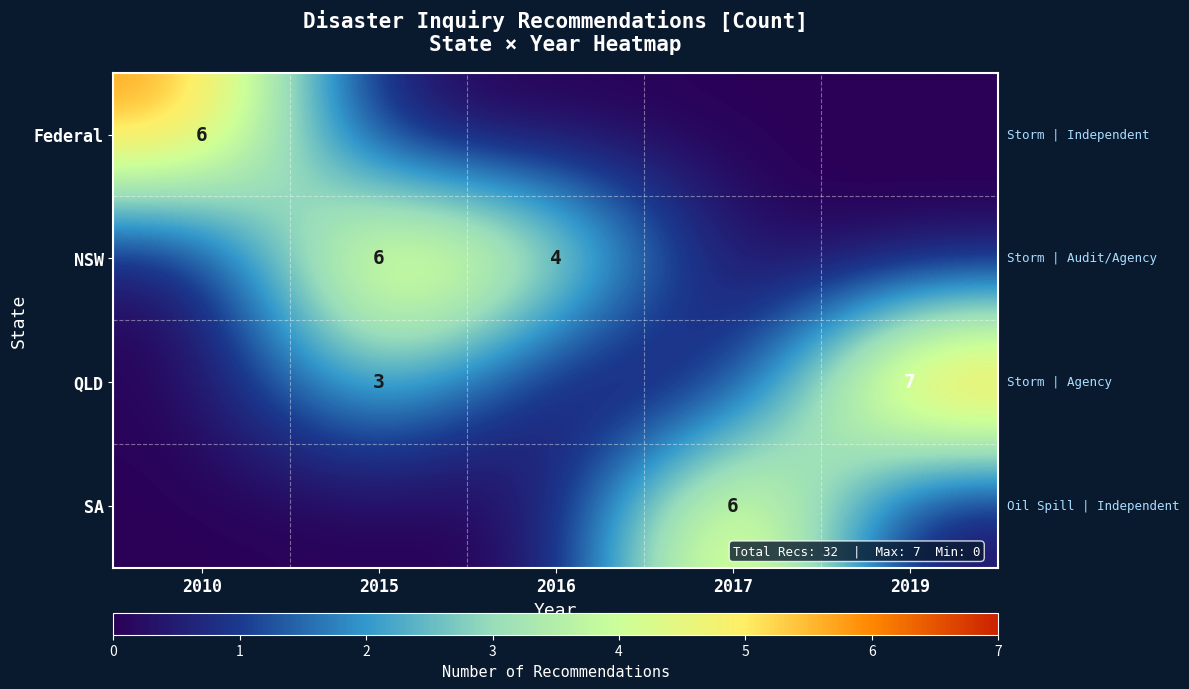

The NSW series shows 5 at 2016. True or false?

False